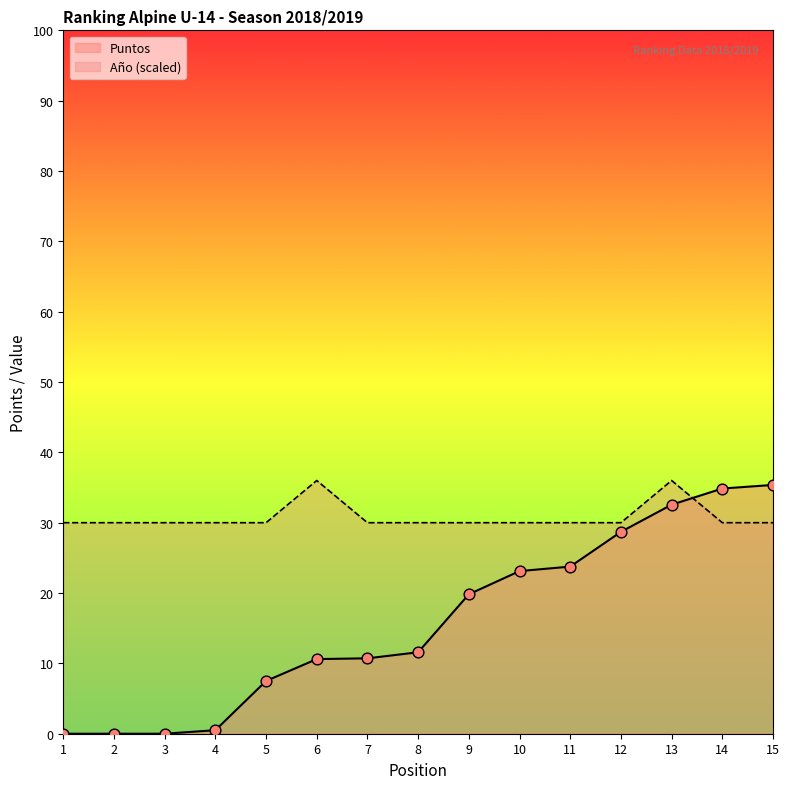

Which series has the largest total across all categories?

Año (scaled)